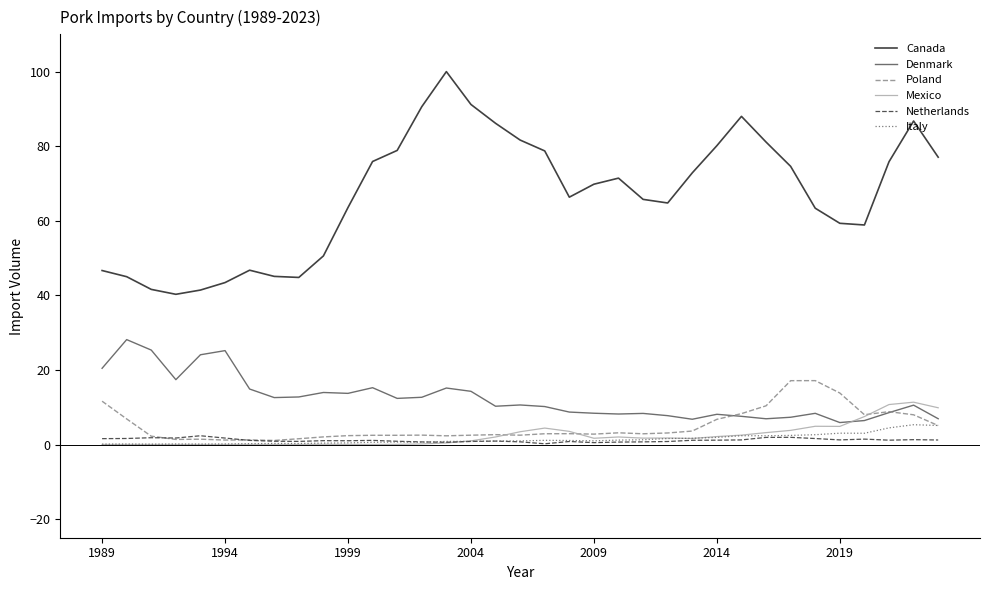

Which series has the largest total across all categories?

Canada